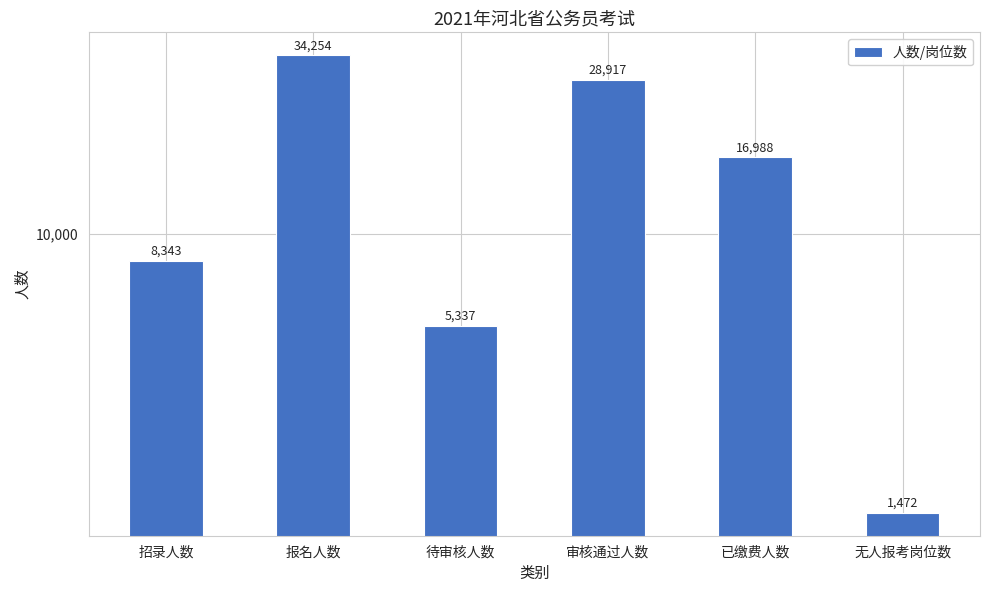

Is it true that the value at 已缴费人数 is 23757?

False